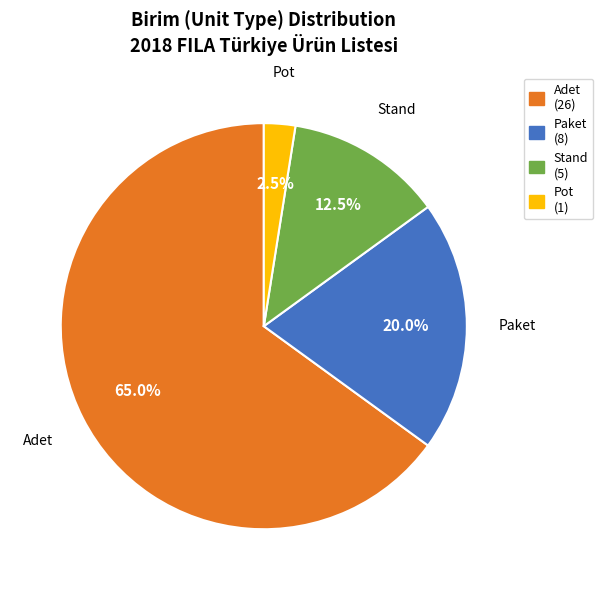

What is the largest slice in the pie chart?

Adet (26)